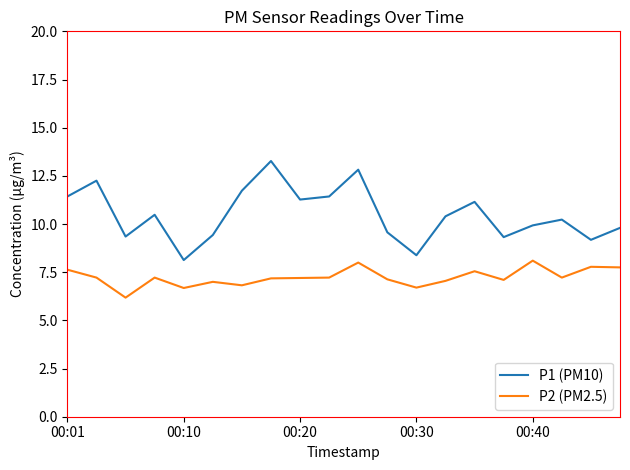

Does the chart have visible grid lines?

No